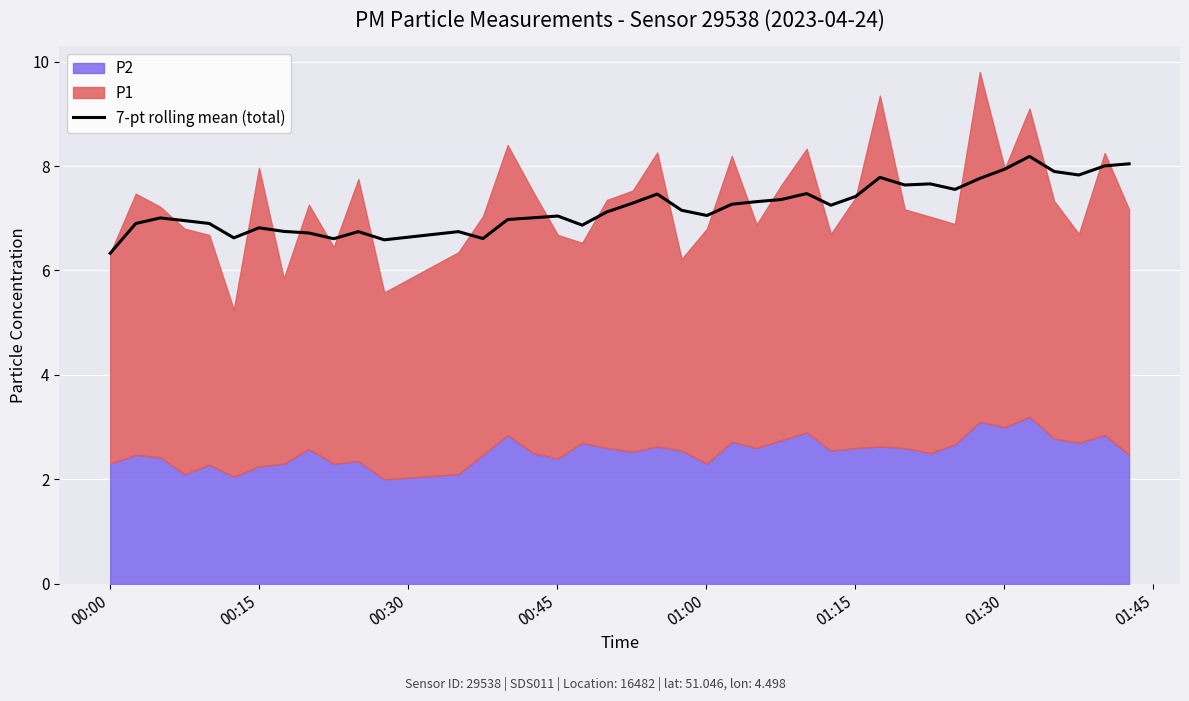

What is the maximum value shown in the chart?

8.2